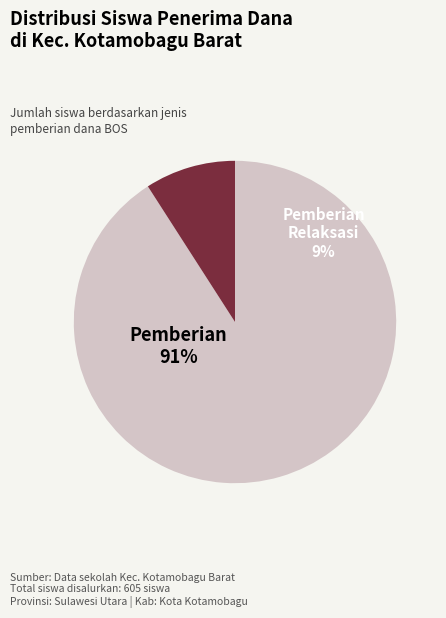

The SD KATOLIK CHRISTI REGIS slice represents 7% of the pie. True or false?

False